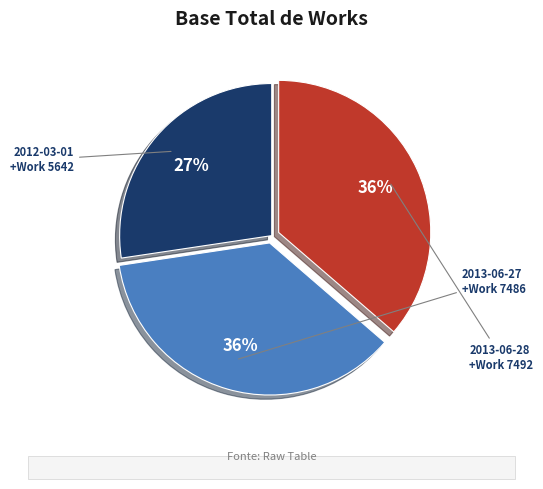

To the nearest percent, what is the combined percentage of 2012-03-01 and 2013-06-28?

64%